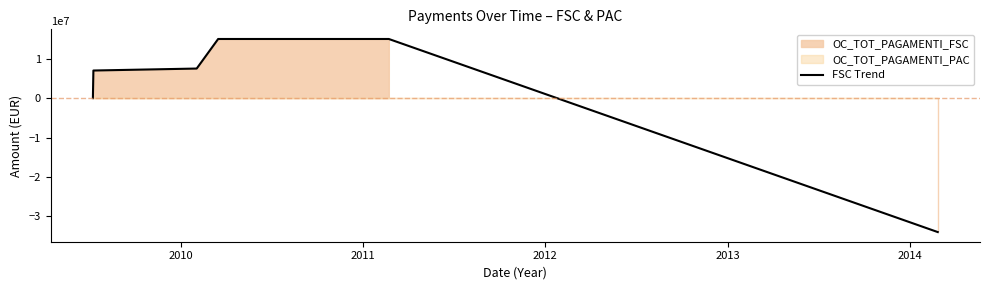

What is the highest value of the FSC Trend series?

15000000.0